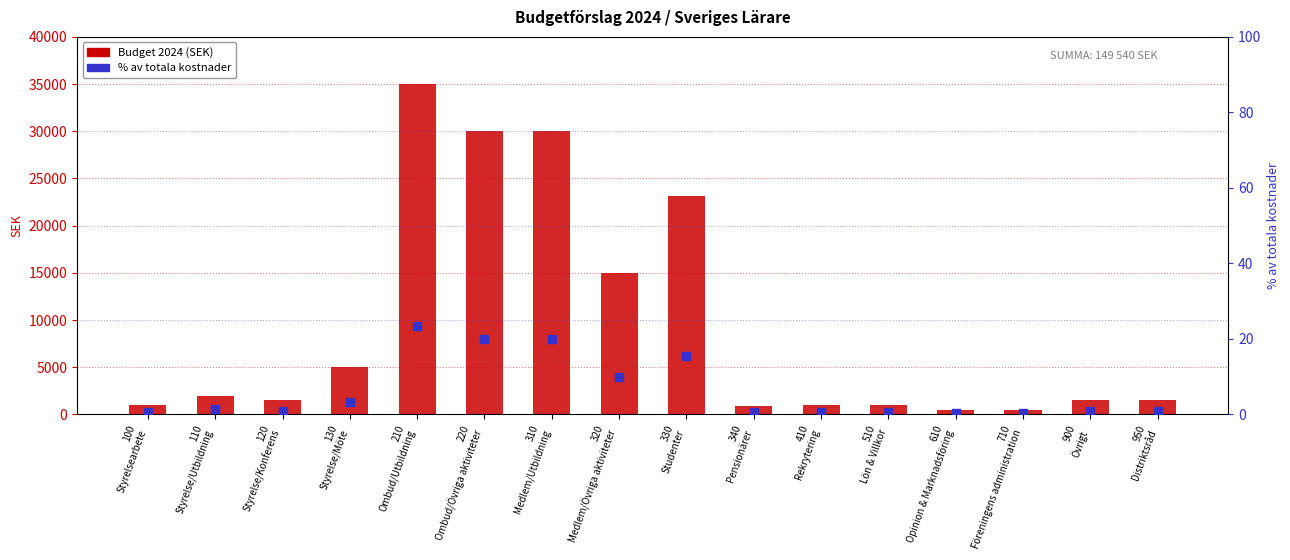

At how many categories does at least one series exceed 33876?

1